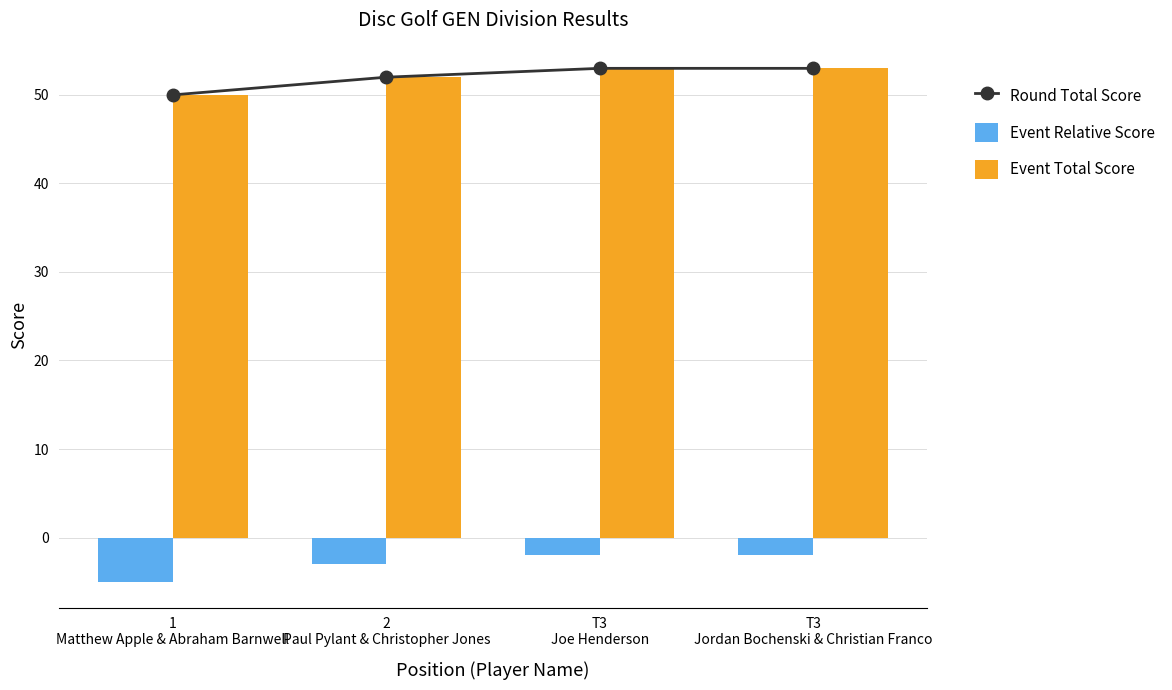

At which category does the chart reach its peak across all series?

T3
Joe Henderson